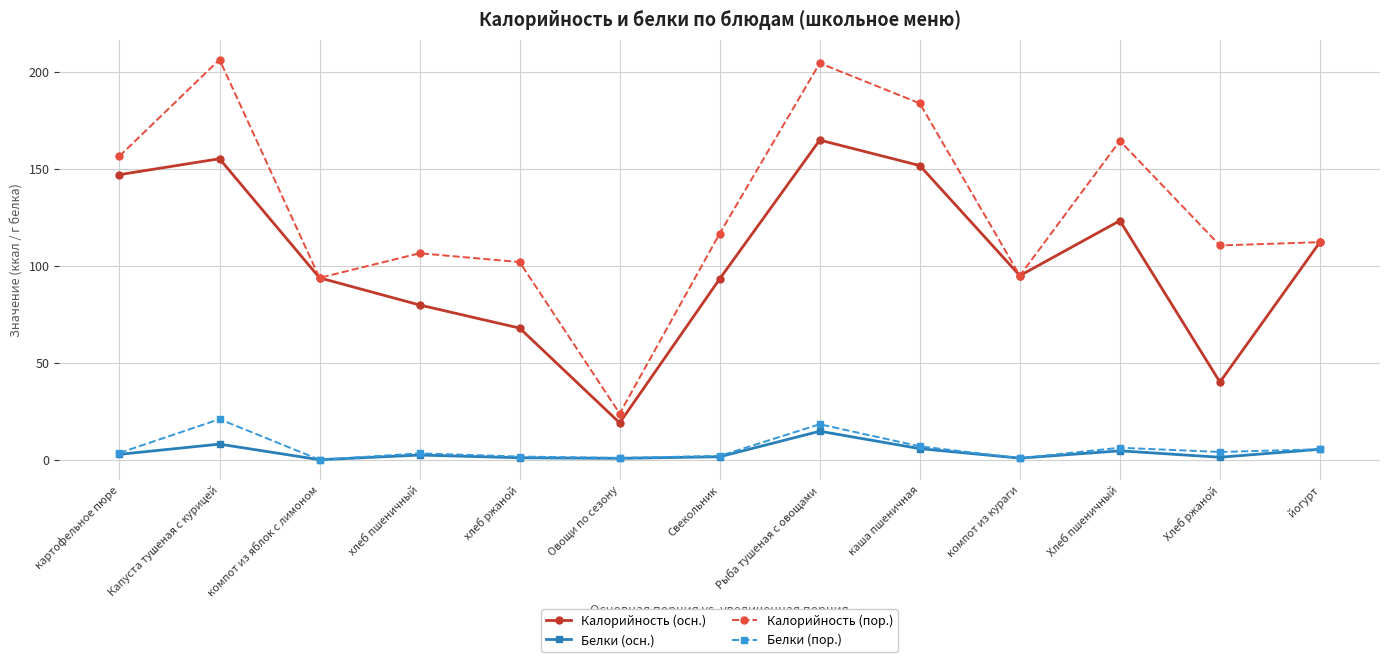

What is the difference between the second highest and second lowest values in the Калорийность (пор.) series?

110.5